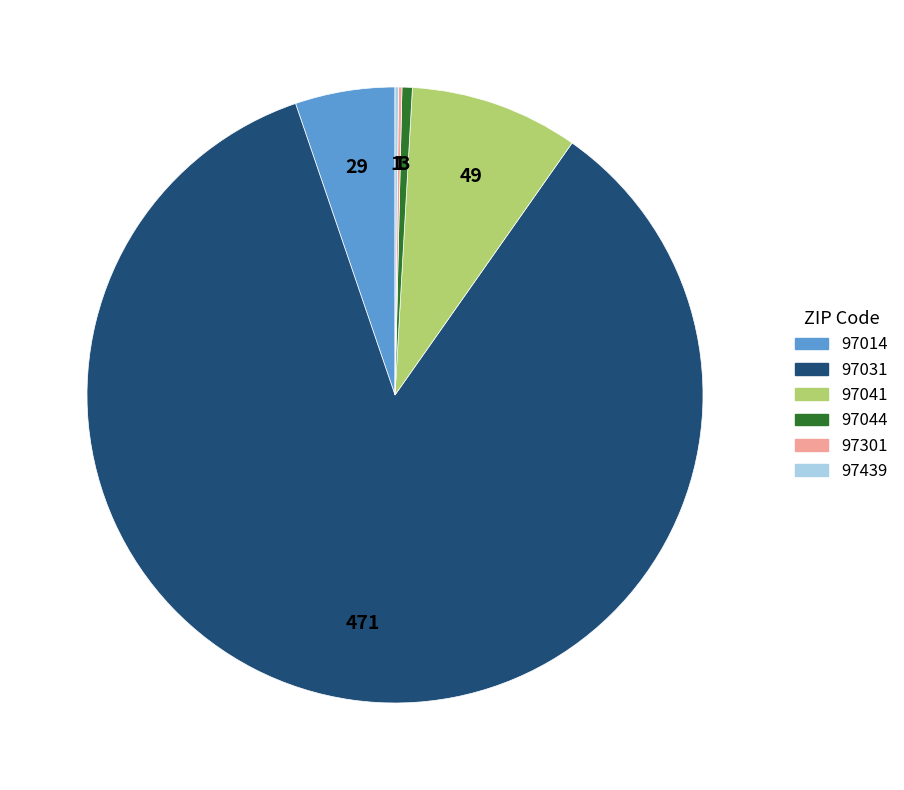

Which category has the biggest portion of the pie?

97031